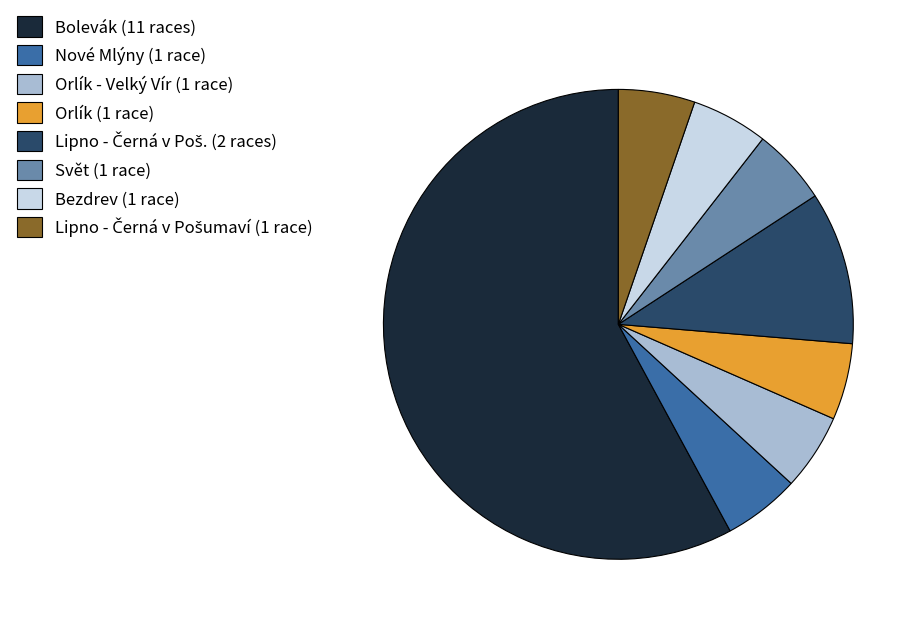

Count the number of slices in the pie.

8